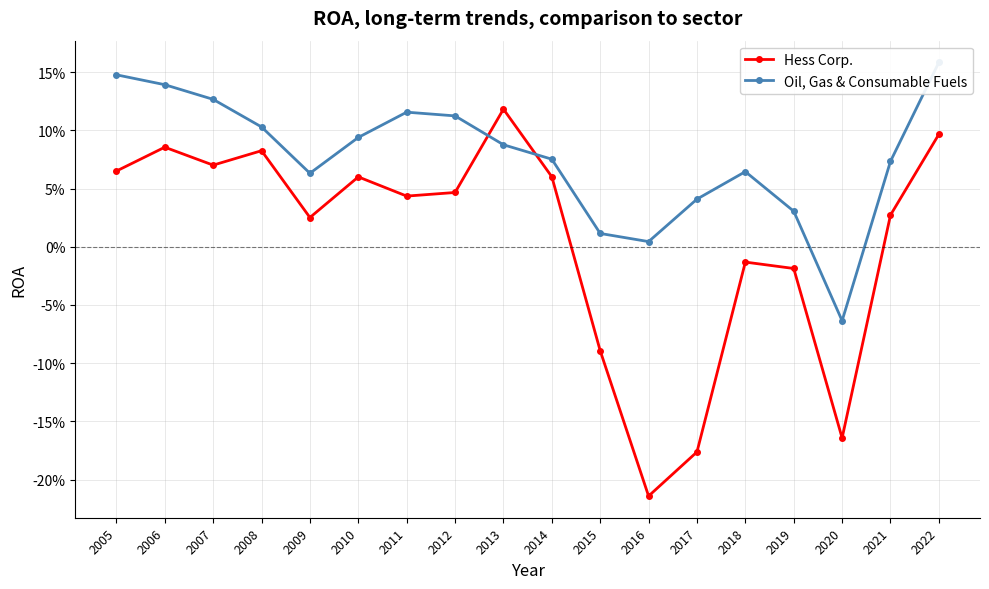

Where does the Hess Corp. series first go above 0?

2005